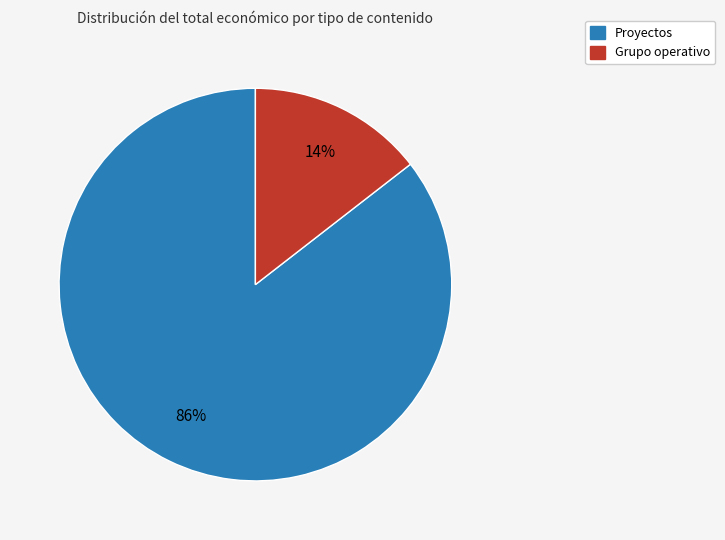

Does any single category account for the majority?

Yes